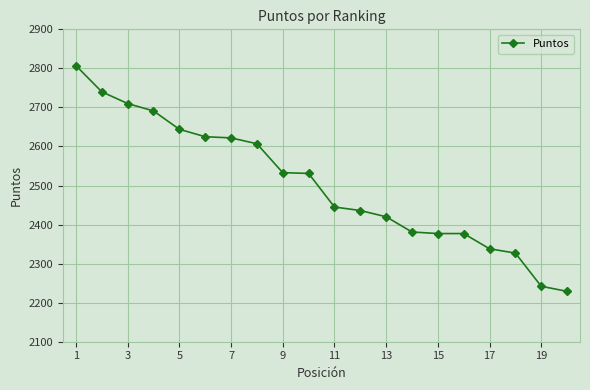

How many values are below 2531?

10